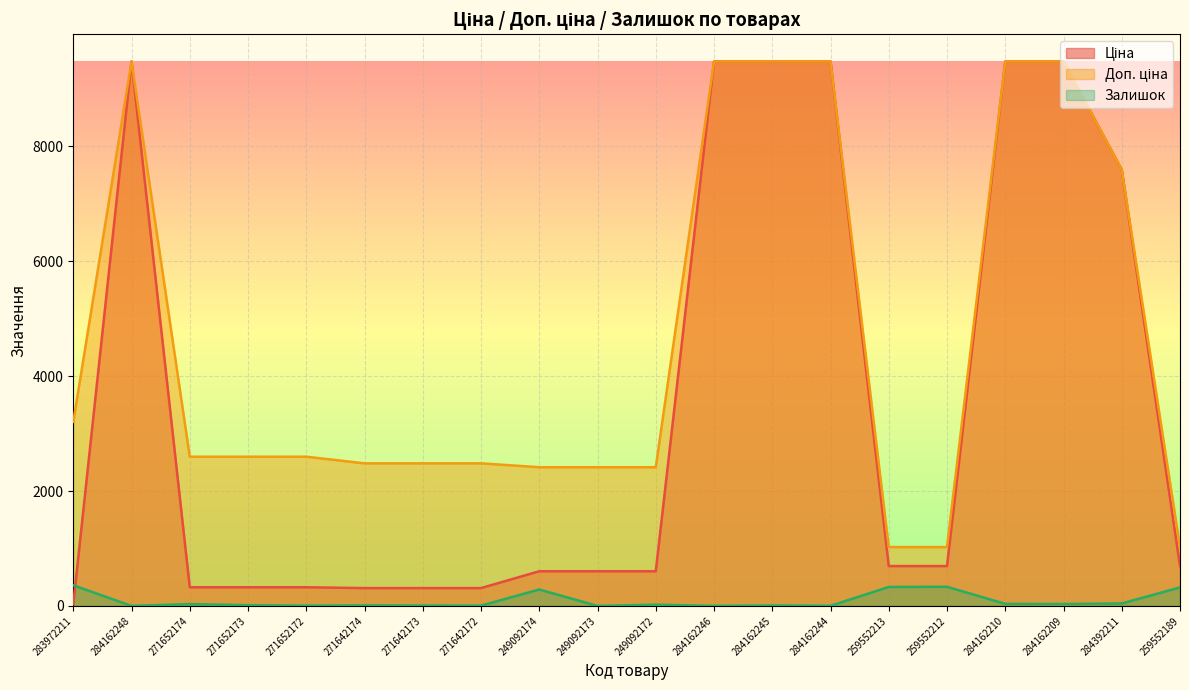

The value of Залишок at 271652172 is 7.1. True or false?

False